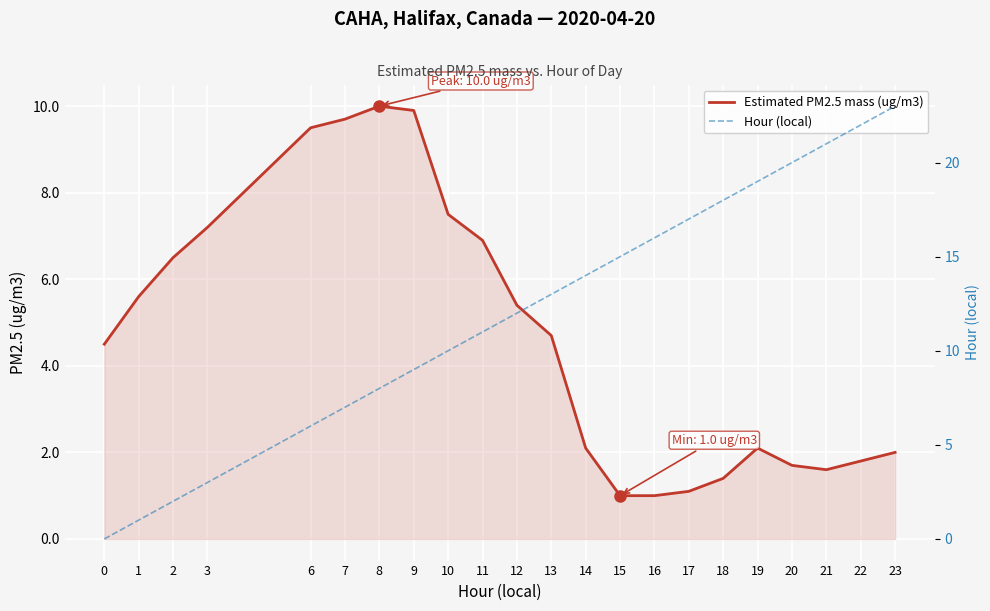

At how many categories does at least one series exceed 11?

12